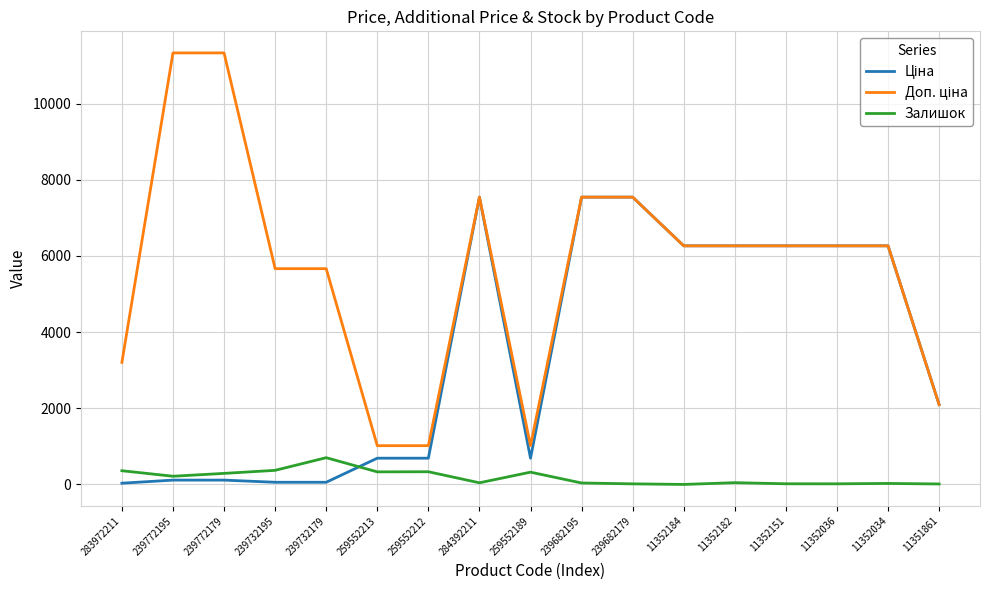

What is the spread (max minus min) of values at 11352184?

6266.7